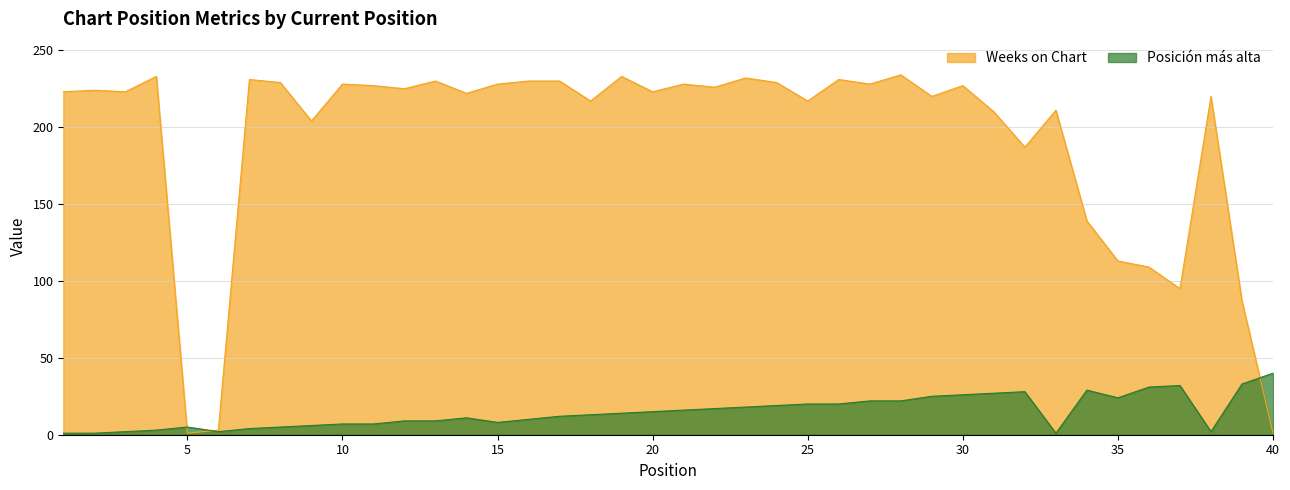

Rank the categories by Weeks on Chart value from lowest to highest.

5, 40, 6, 39, 37, 36, 35, 34, 32, 9, 31, 33, 18, 25, 29, 38, 14, 1, 3, 20, 2, 12, 22, 11, 30, 10, 15, 21, 27, 8, 24, 13, 16, 17, 7, 26, 23, 4, 19, 28